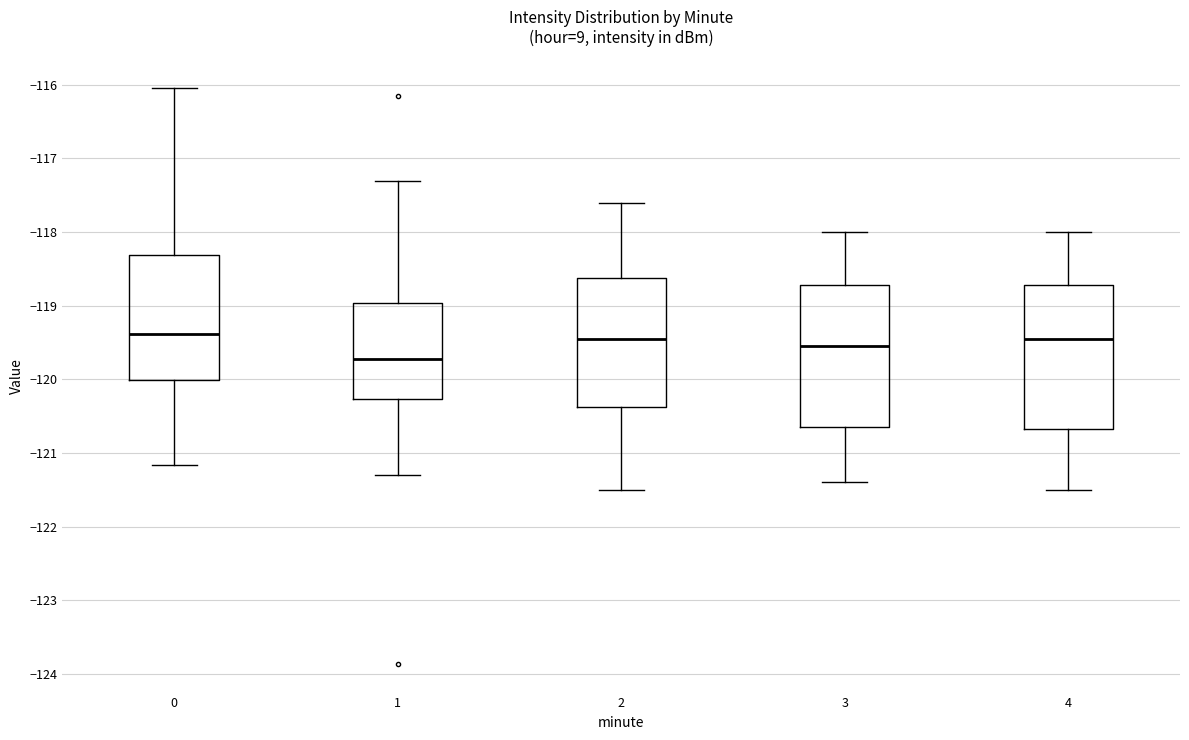

Where does the lower whisker of the box at x = 1 end on the y-axis? The values are not printed on the chart, so give them approximately, as read against the axis.

-121.3